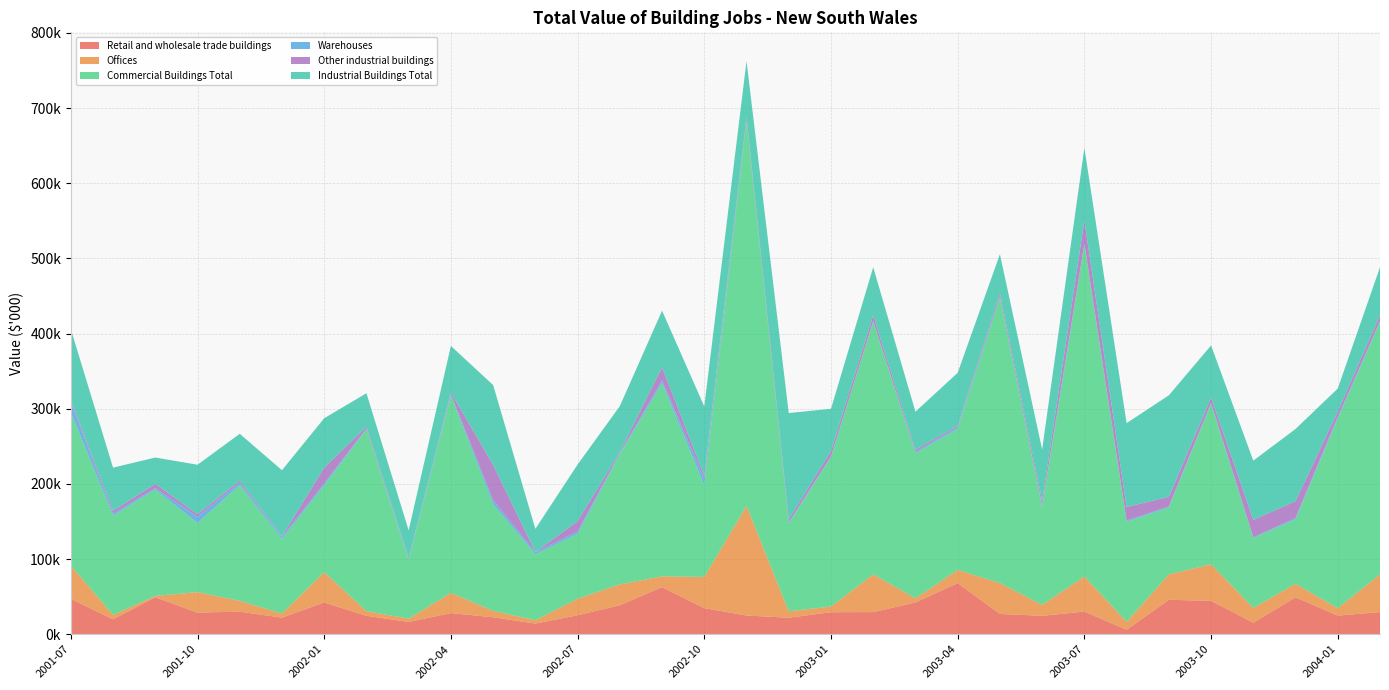

Reading right to left, extract all data points from this chart.

Retail and wholesale trade buildings: 29438	24765	49170	15296	44416	45796	5982	30139	24471	27024	68002	42269	29438	29300	21964	24885	34672	62686	38558	25275	14204	22542	28117	16299	24539	42287	22054	29996	28834	49229	19776	47192
Offices: 50193	9820	17925	19551	48705	33870	10525	46683	14595	40983	17556	5474	50193	7517	8559	145786	41540	14314	27739	21974	4445	8565	26897	4406	6125	40315	5475	14354	27170	1717	5938	44158
Commercial Buildings Total: 336216	252517	85700	93403	213587	89019	133074	441874	129476	379774	187784	193085	336216	199048	116888	512518	121822	257159	173111	86256	87646	141926	262058	78199	242012	115508	99200	154216	91993	141593	131986	203977
Warehouses: 761	1971	1906	557	1079	1335	1582	1169	2708	1464	2296	1690	761	735	1342	1686	8198	3373	1713	3083	2721	5166	2324	1717	1054	2512	2754	2884	8222	1919	2604	14095
Other industrial buildings: 7854	7238	22326	23405	7110	12788	18187	30626	6092	4523	1814	2870	7854	6963	4209	3559	4494	17672	1450	13687	405	47181	2224	1160	2442	20973	825	2723	3432	5604	3888	2550
Industrial Buildings Total: 63815	30580	96070	78733	69336	135034	111500	96569	68388	51878	70372	50696	63815	56359	141321	74244	92281	75201	60890	75487	30745	106150	61920	36455	44453	65746	87910	62479	65848	35031	57432	94009